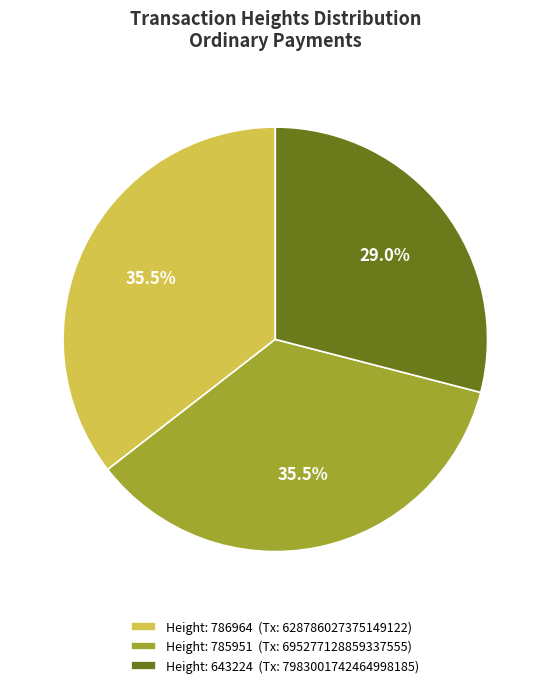

How many segments does this pie chart have?

3